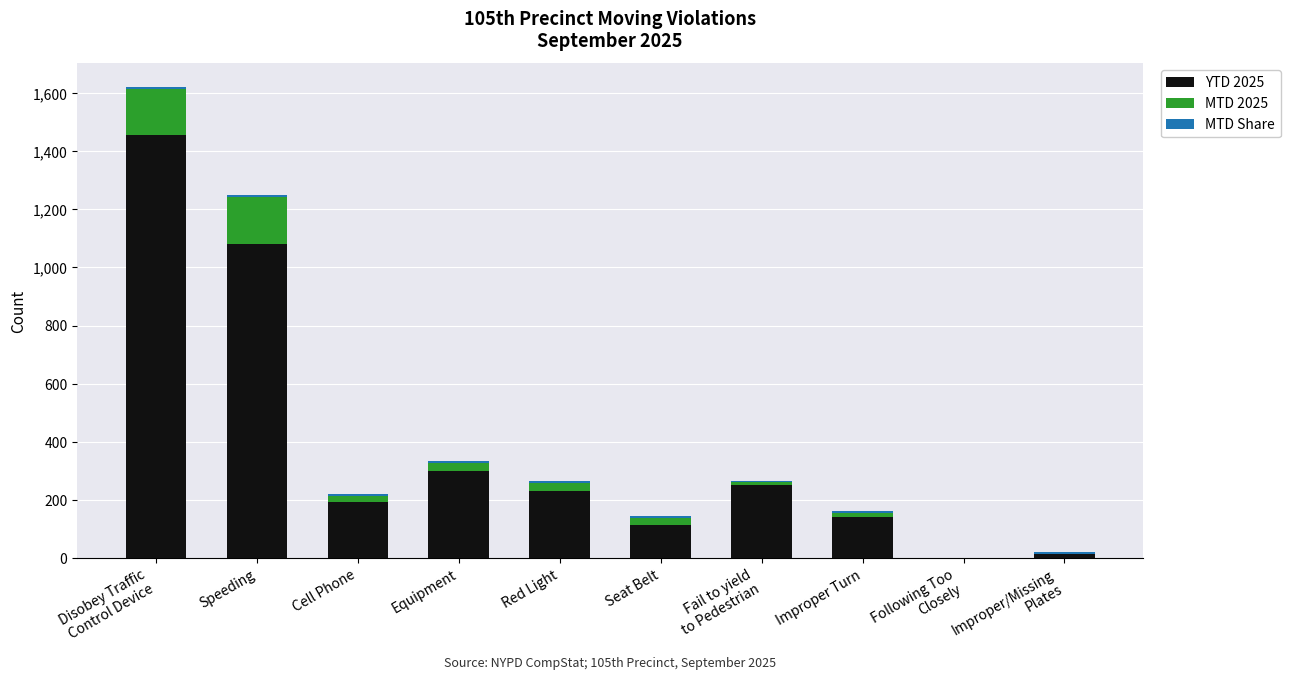

True or false: YTD 2025 has a value of 142.0 at Improper Turn.

True